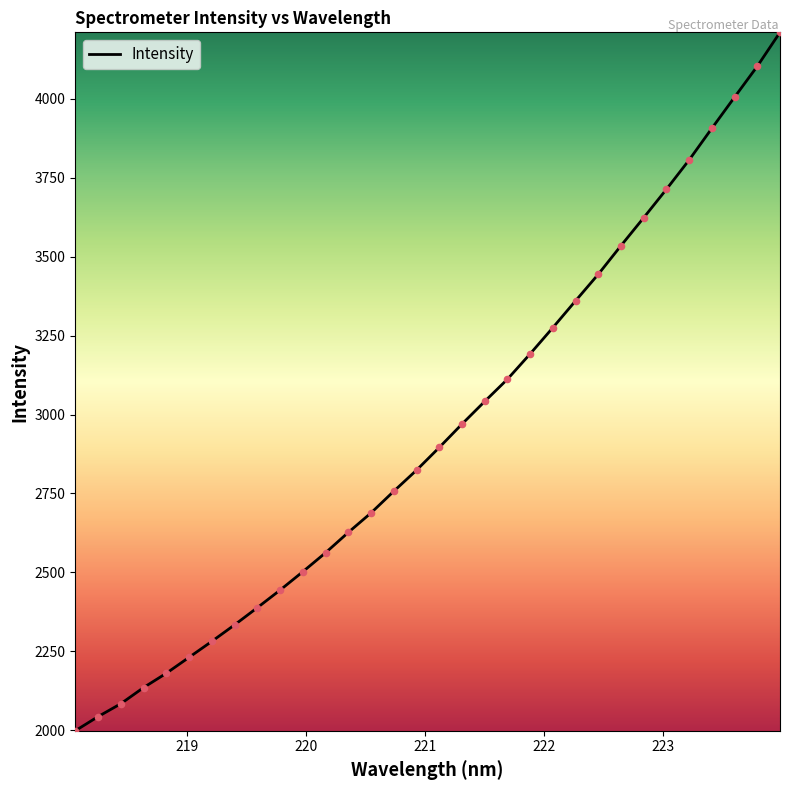

What is the greatest value displayed?

4211.0